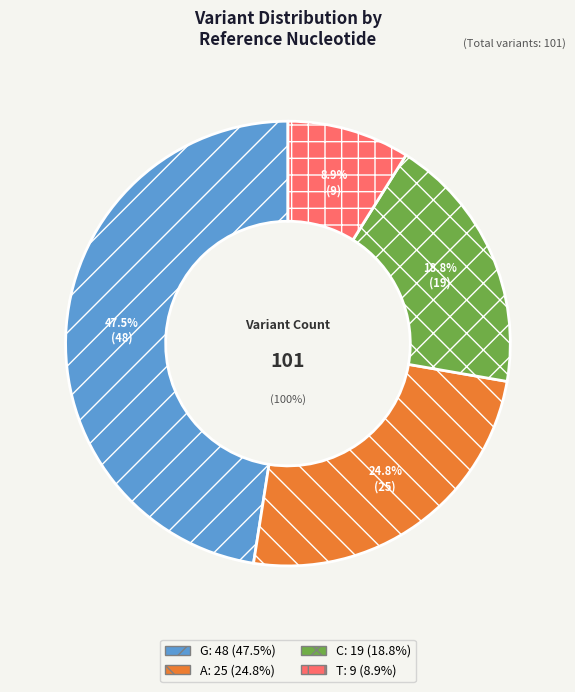

Which slice is the smallest?

T